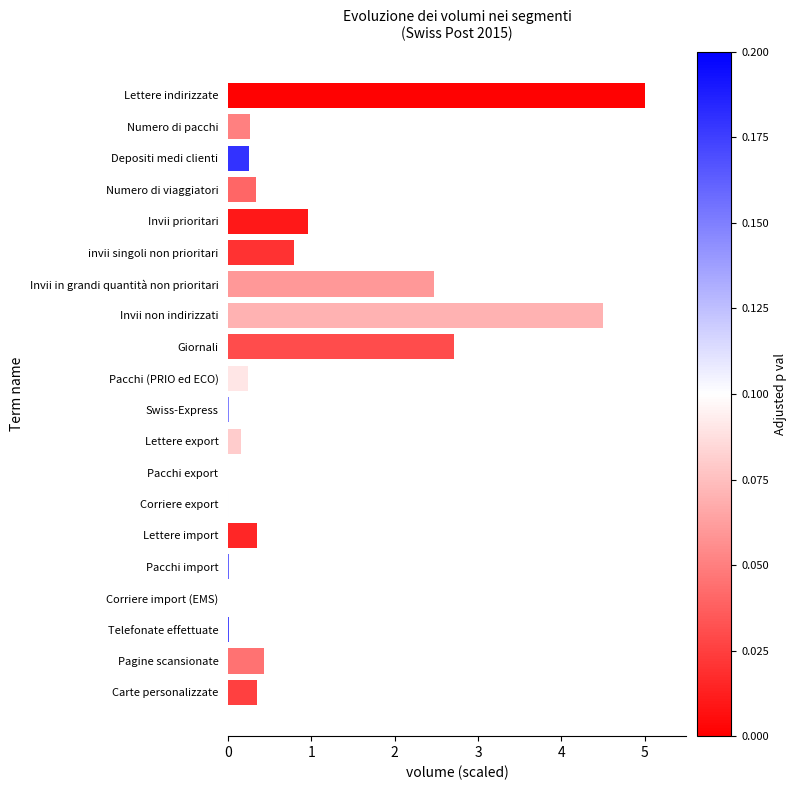

At which label is the value closest to 2?

Invii in grandi quantità non prioritari